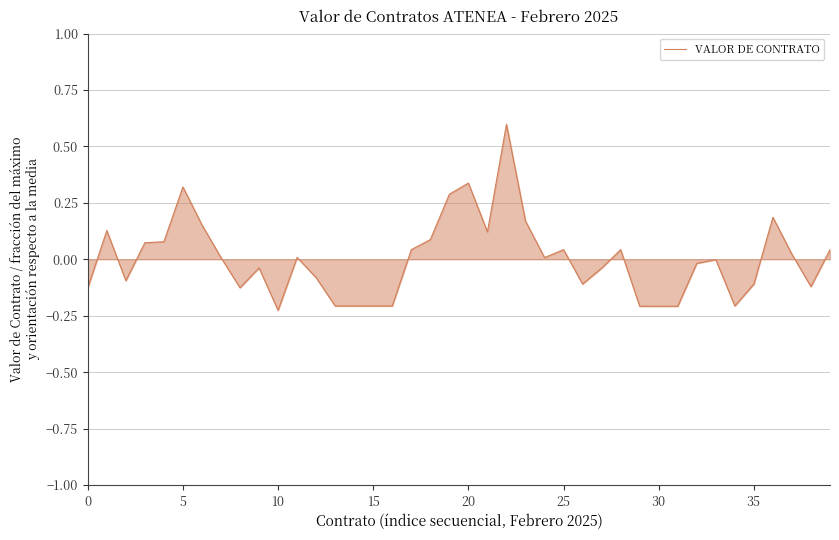

What is the greatest value displayed?

0.6